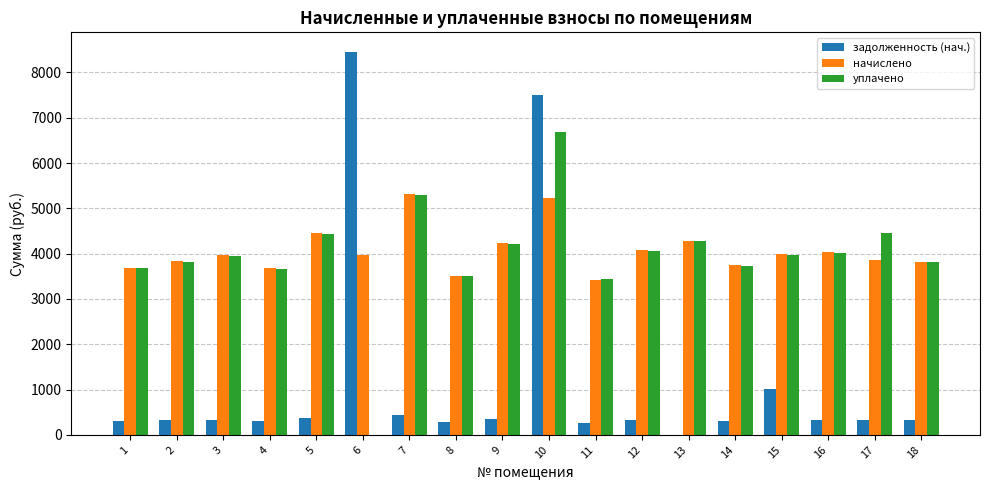

What are all the series names shown in the legend?

задолженность (нач.), начислено, уплачено